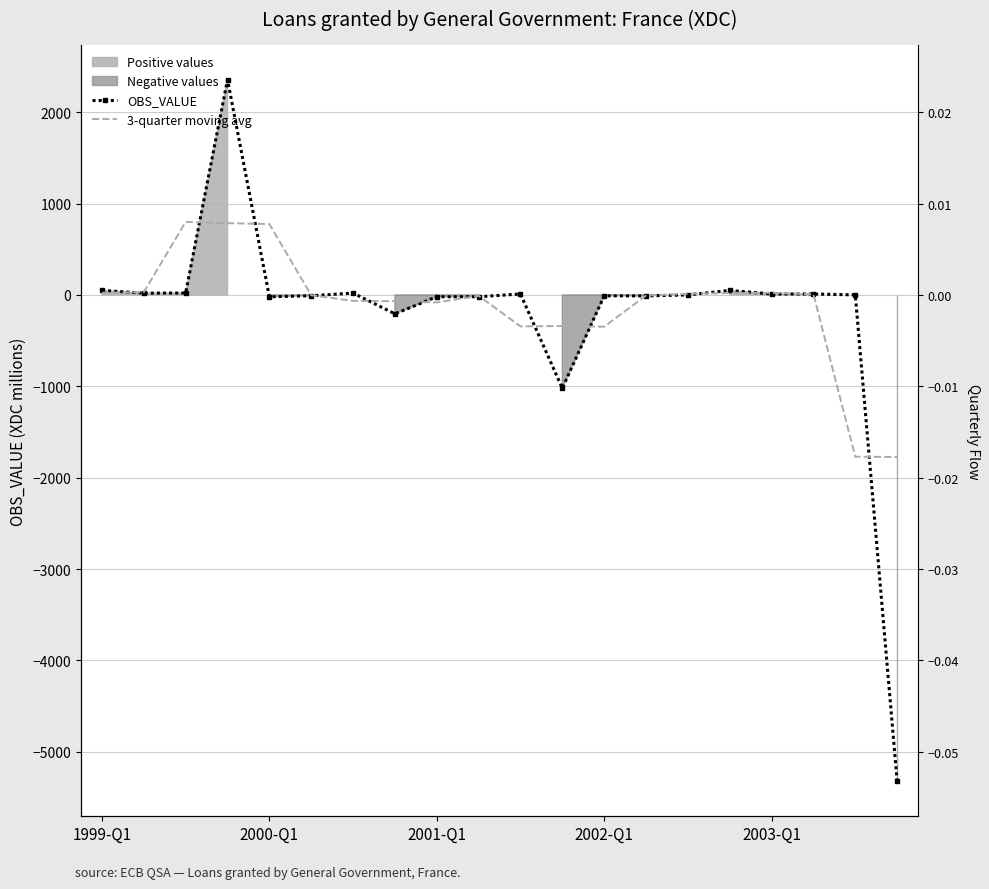

What is the difference between the 3-quarter moving avg values at 7 and 6?

3.7